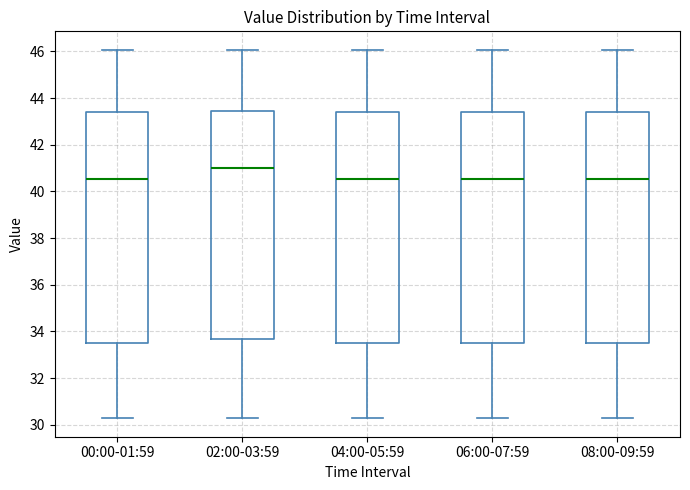

Reading left to right, transcribe this box plot: for each box, give where its median line is, the range the box spans, and where its two whiskers end, as read against the y-axis. The values are not printed on the chart, so give them approximately, as read against the axis.

00:00-01:59: median 40.6, box 33.4 to 43.4, whiskers 30.2 to 46.0
02:00-03:59: median 41.0, box 33.6 to 43.4, whiskers 30.2 to 46.0
04:00-05:59: median 40.6, box 33.4 to 43.4, whiskers 30.2 to 46.0
06:00-07:59: median 40.6, box 33.4 to 43.4, whiskers 30.2 to 46.0
08:00-09:59: median 40.6, box 33.4 to 43.4, whiskers 30.2 to 46.0